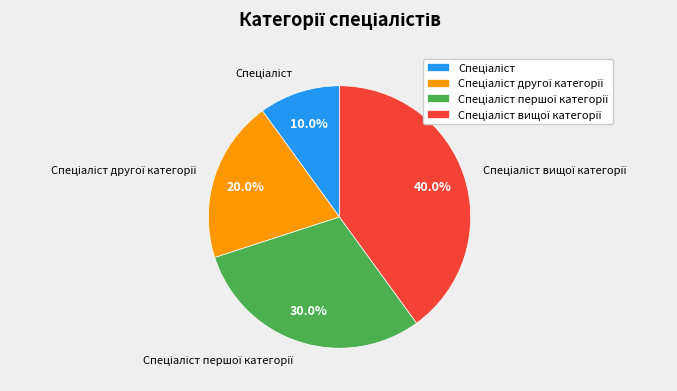

Is there any slice that represents more than half of the pie?

No